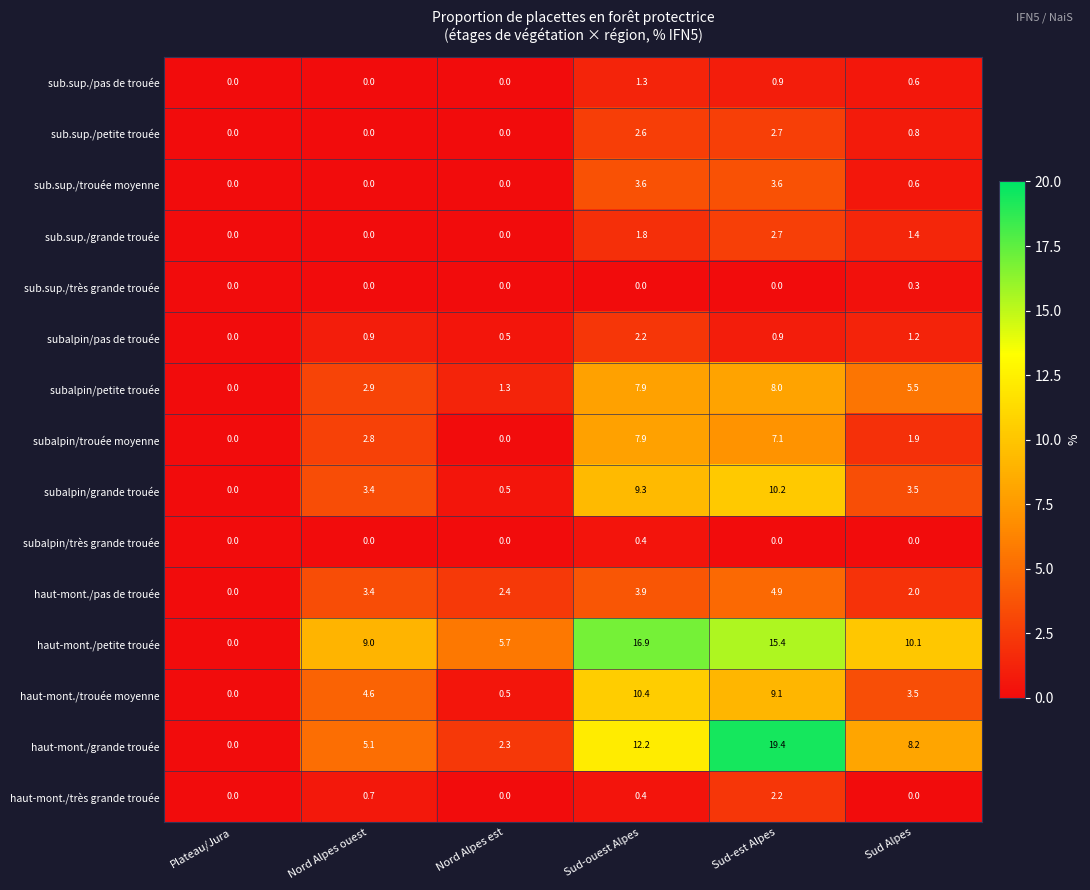

How many data points in haut-mont./pas de trouée are above 3?

3